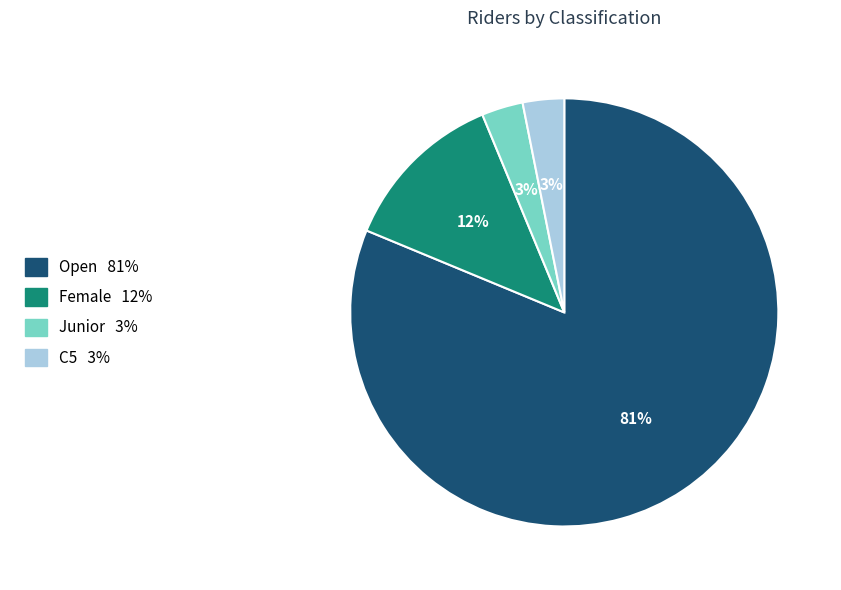

Between Junior and Open, which is larger?

Open